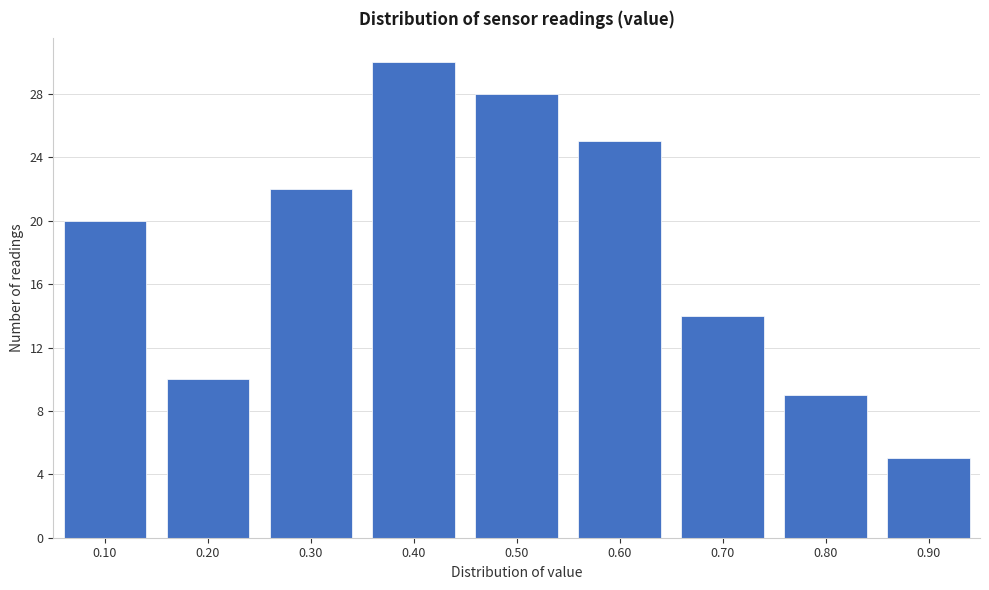

Reading left to right, list all the values displayed in this chart.

20	10	22	30	28	25	14	9	5